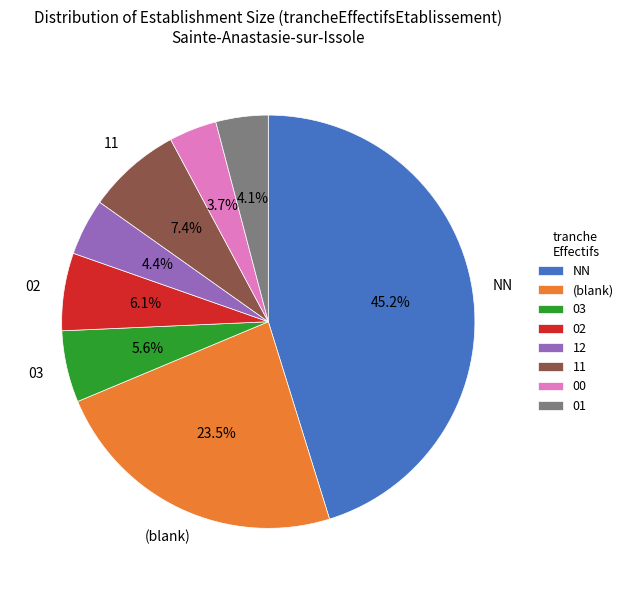

What percentage is NOT represented by 12?

95.6%